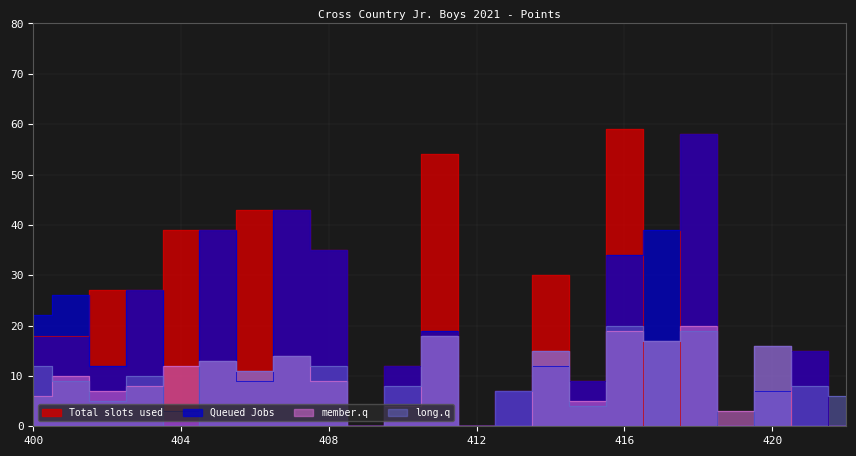

True or false: Total slots used and Queued Jobs cross at least once.

True